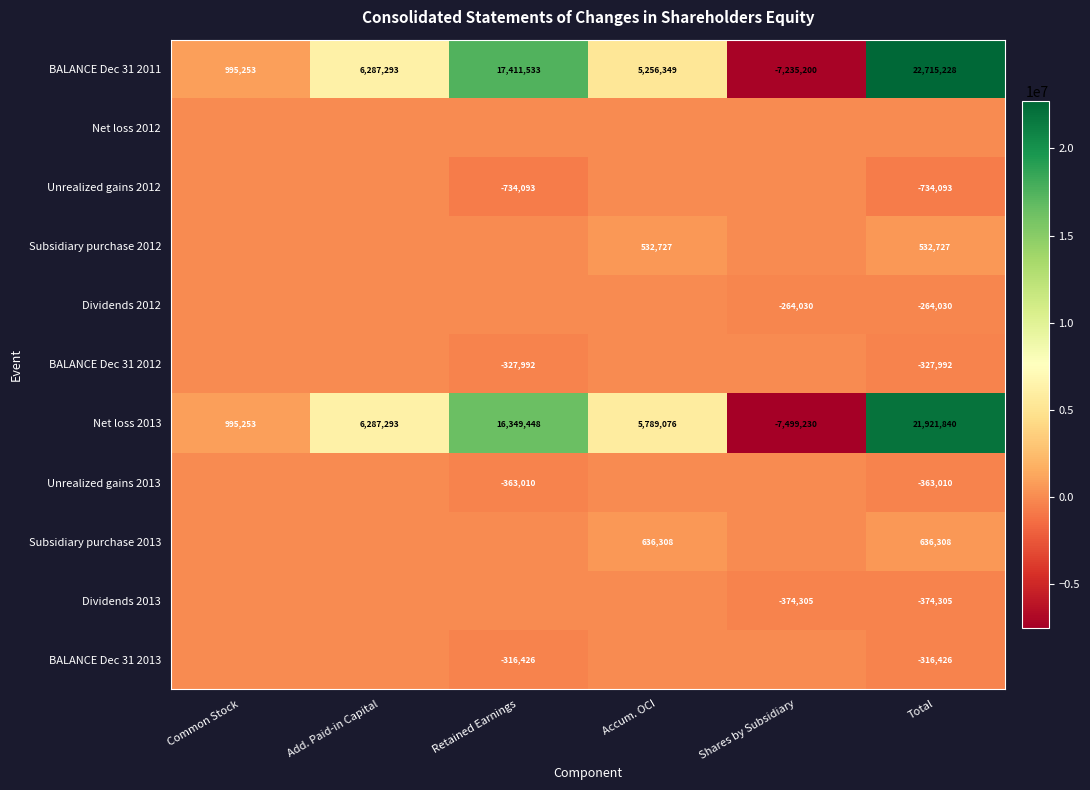

How many values in BALANCE Dec 31 2011 are above zero?

5